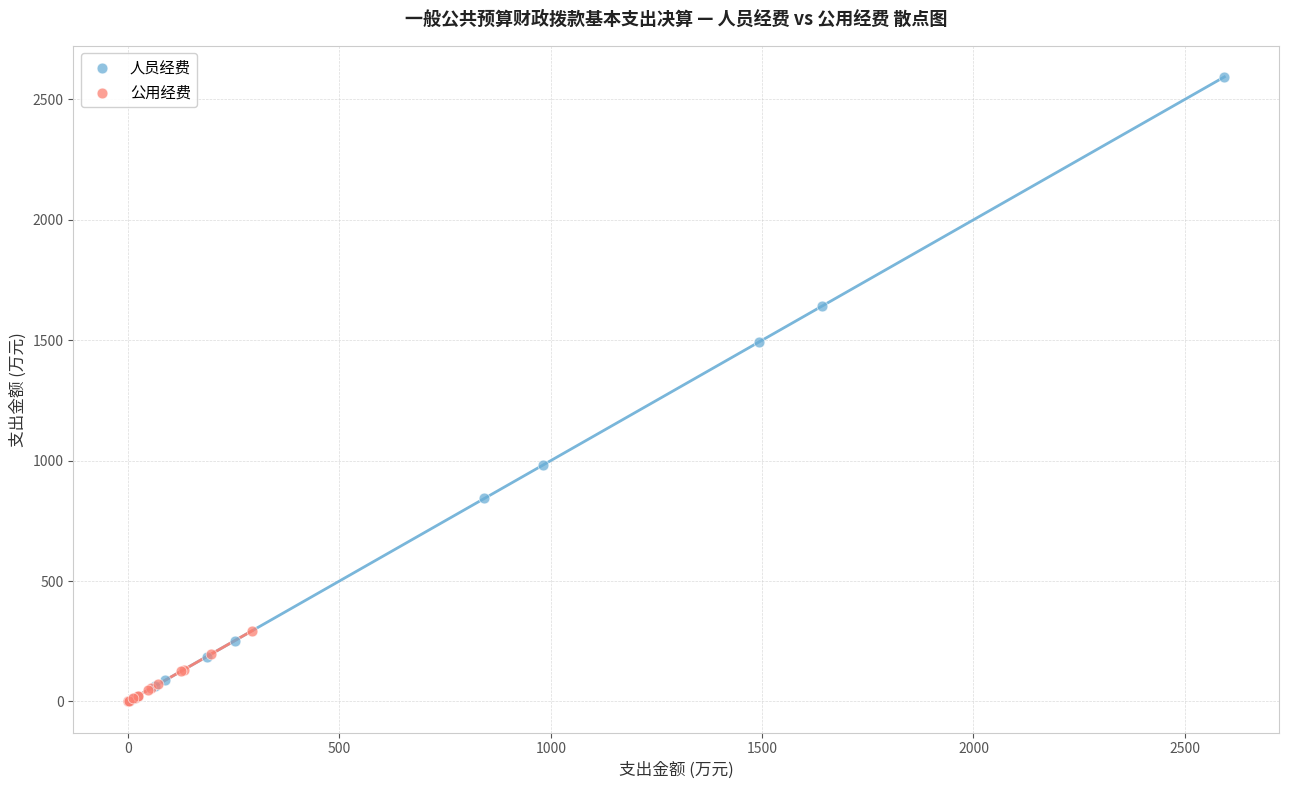

Which series contains the highest Y value?

人员经费